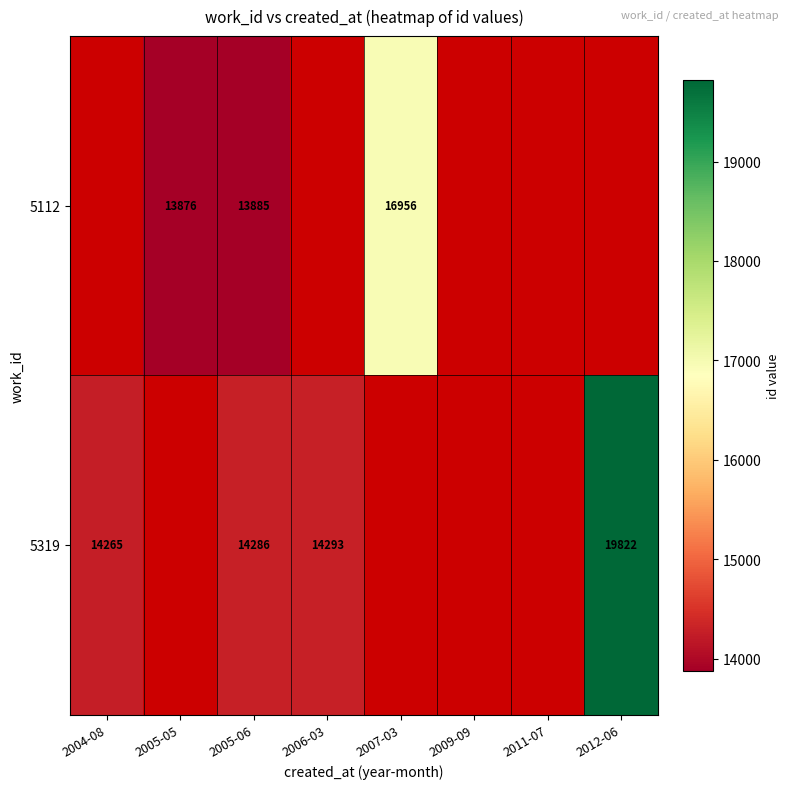

At which category does the chart reach its minimum across all series?

2005-05